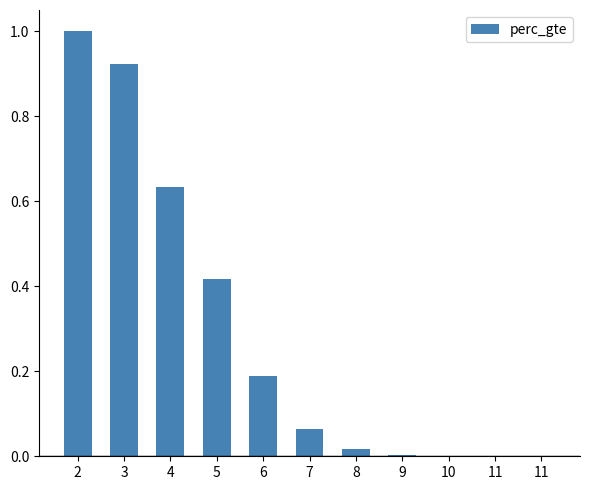

What is the change in value from 7 to 11?

-0.1